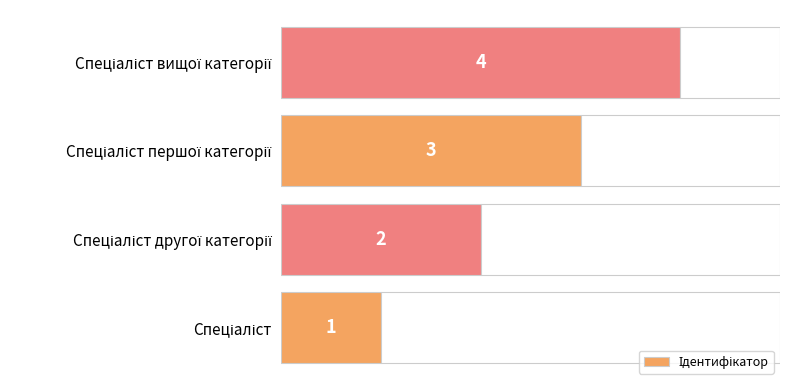

What is the difference between the maximum and minimum values?

3